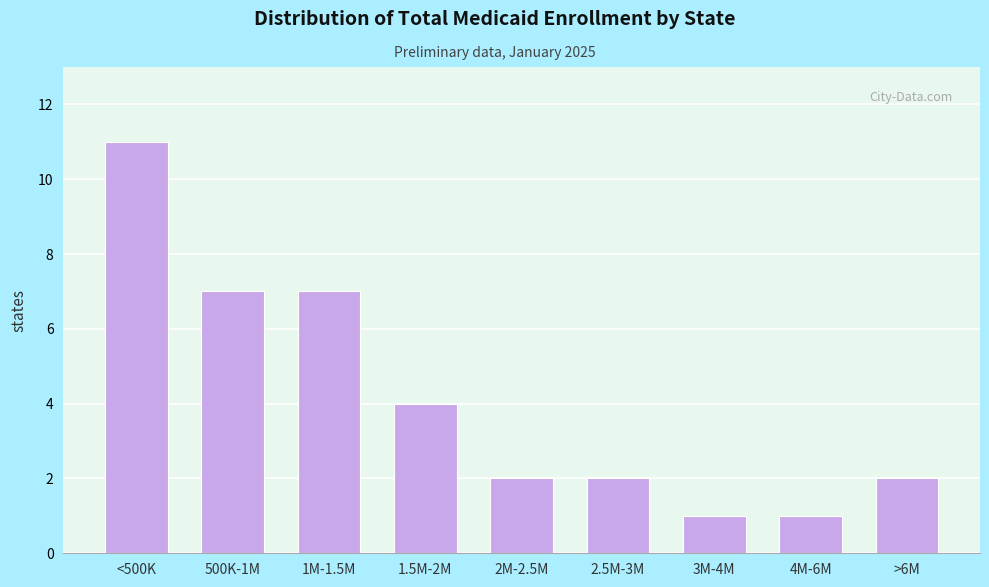

Reading left to right, extract all data points from this chart.

<500K=11	500K-1M=7	1M-1.5M=7	1.5M-2M=4	2M-2.5M=2	2.5M-3M=2	3M-4M=1	4M-6M=1	>6M=2